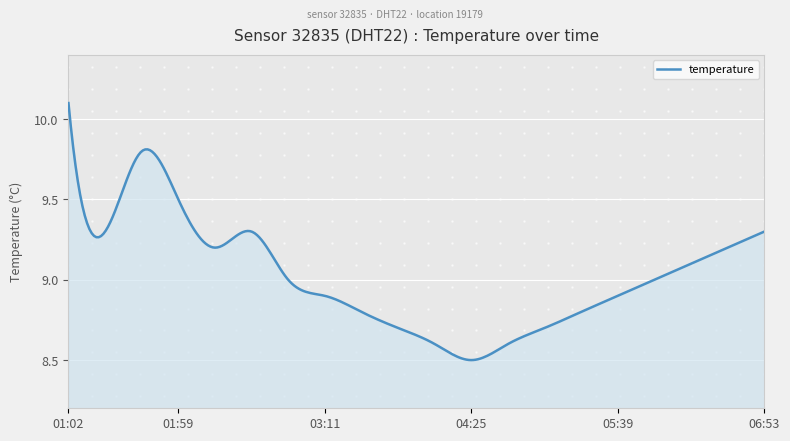

What is the greatest value displayed?

10.1